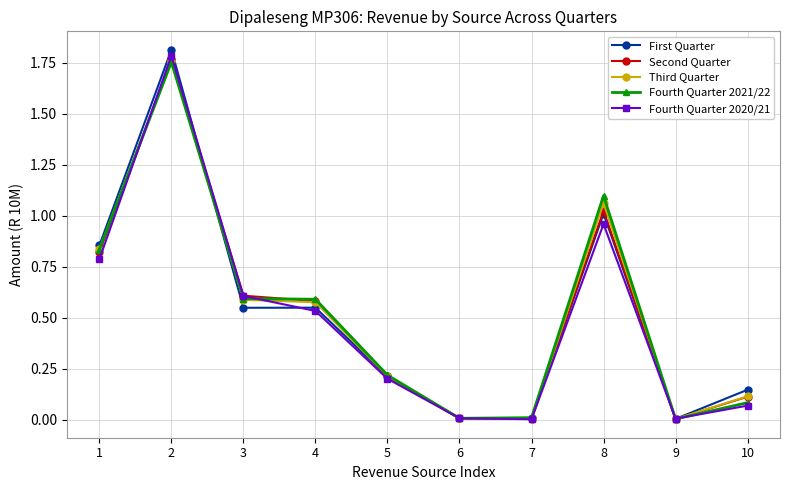

How many lines are shown in the chart?

5